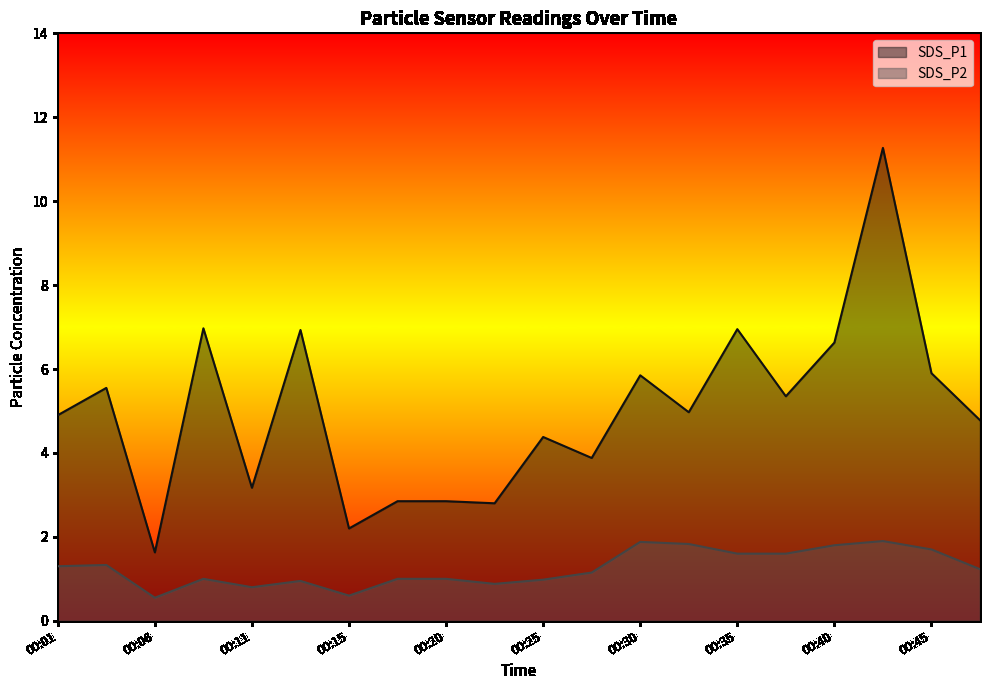

How many data points in SDS_P1 are less than 4?

7